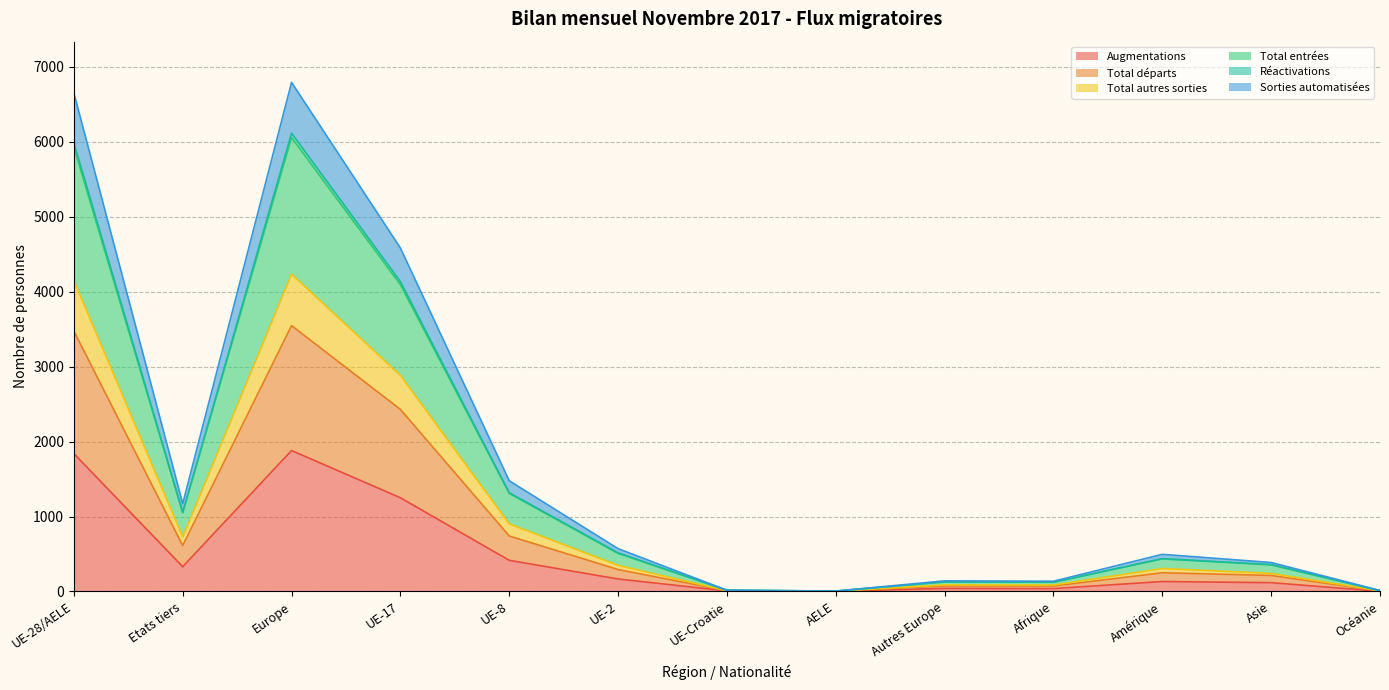

What are all the series names shown in the legend?

Augmentations, Total départs, Total autres sorties, Total entrées, Réactivations, Sorties automatisées